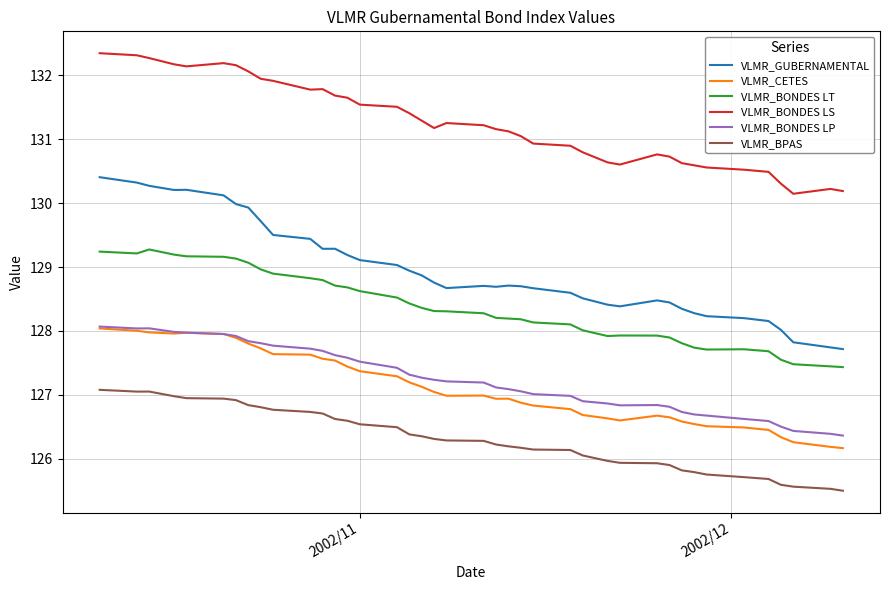

True or false: VLMR_GUBERNAMENTAL and VLMR_BONDES LS intersect in this chart.

False